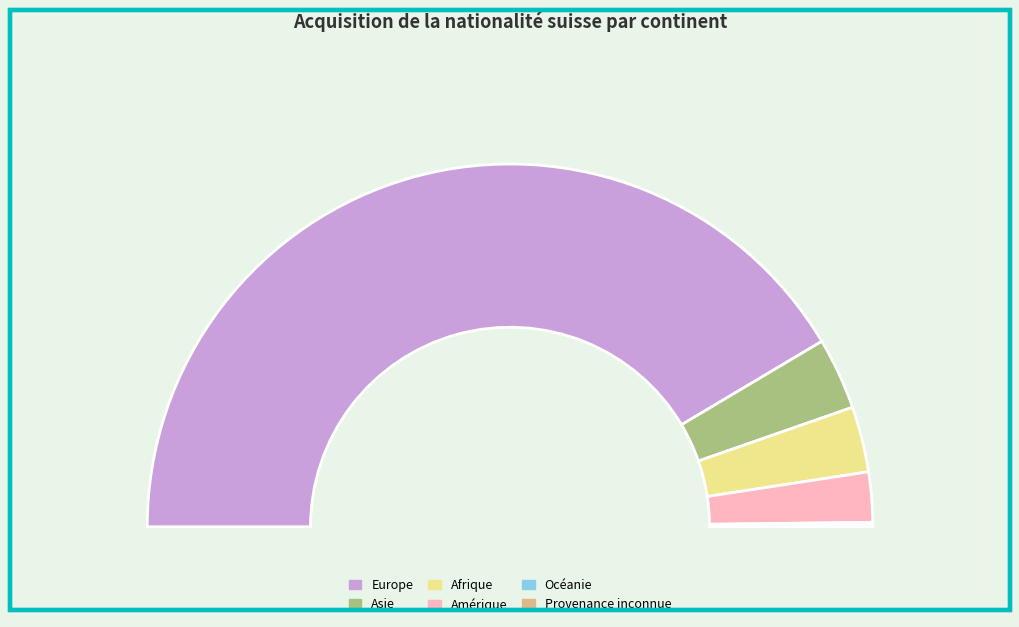

Between Afrique and Océanie, which is larger?

Afrique